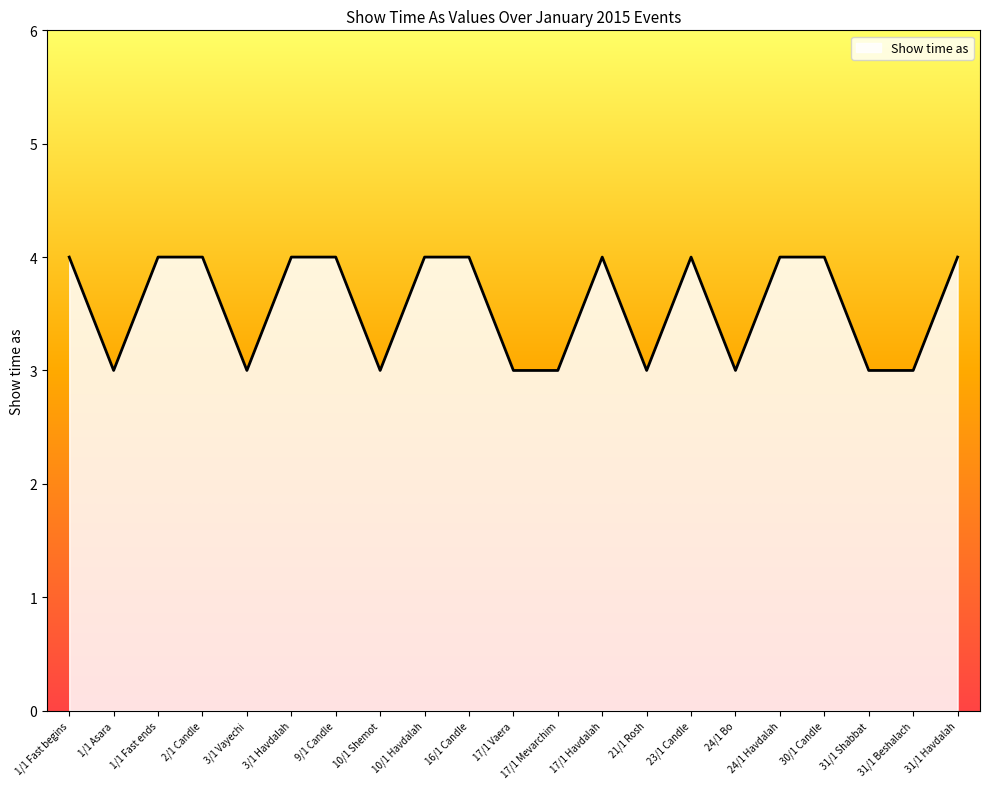

True or false: the data has more than 0 interior local peaks.

True